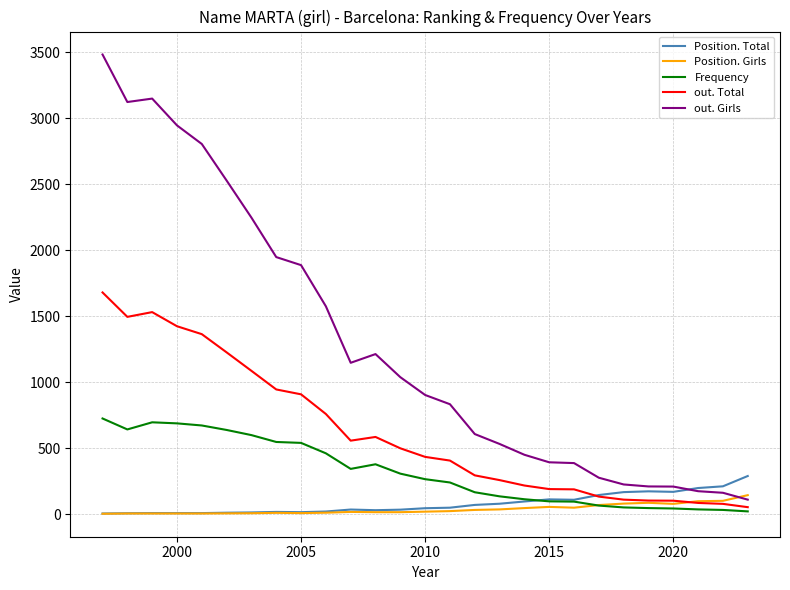

List the series in order of their peak value, lowest first.

Position. Girls, Position. Total, Frequency, out. Total, out. Girls